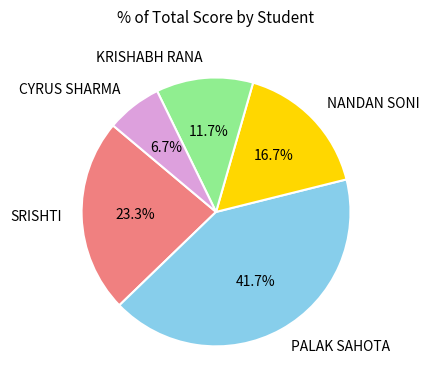

True or false: PALAK SAHOTA accounts for 35% of the total.

False